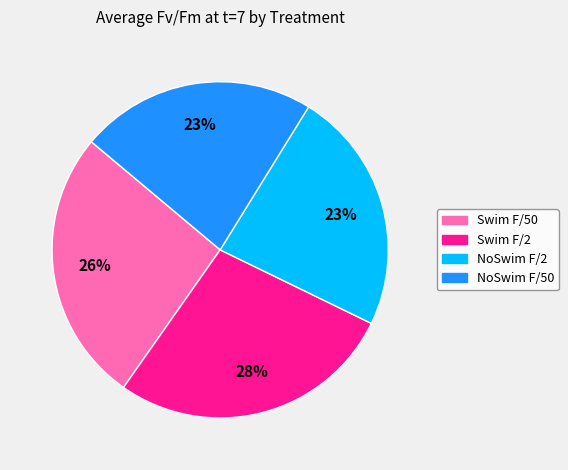

What is the largest slice in the pie chart?

Swim F/2